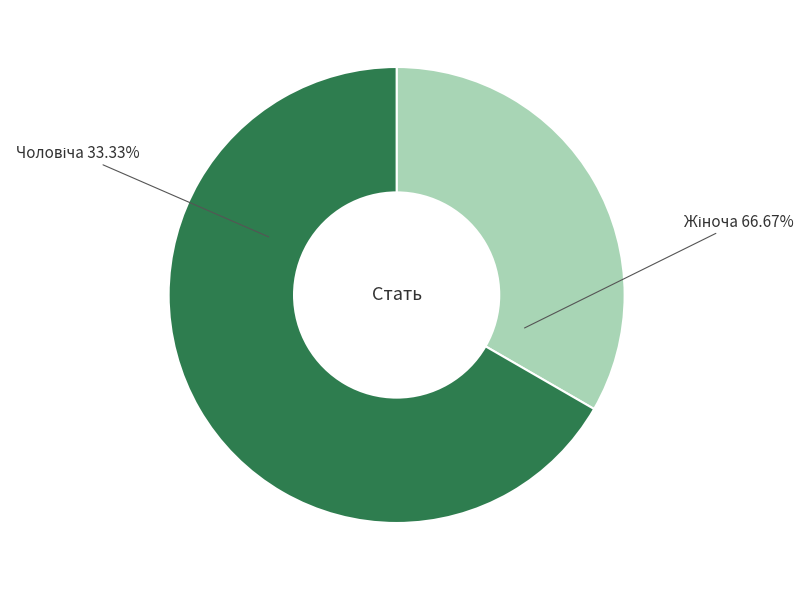

What percentage do Жіноча and Чоловіча together represent?

100.0%